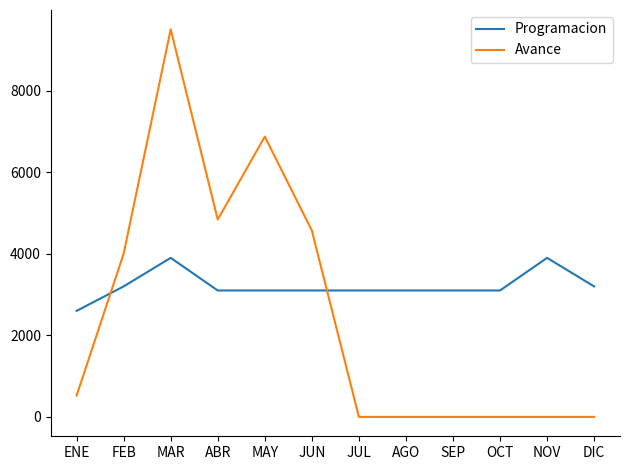

Is the value of Avance at AGO greater than the value of Programacion at NOV?

No